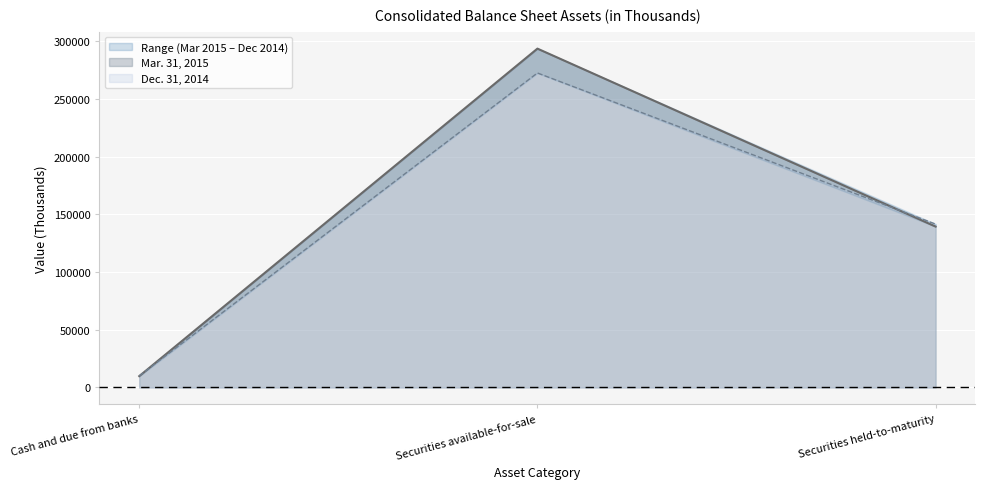

The value of Mar. 31, 2015 at Cash and due from banks is 2420. True or false?

False